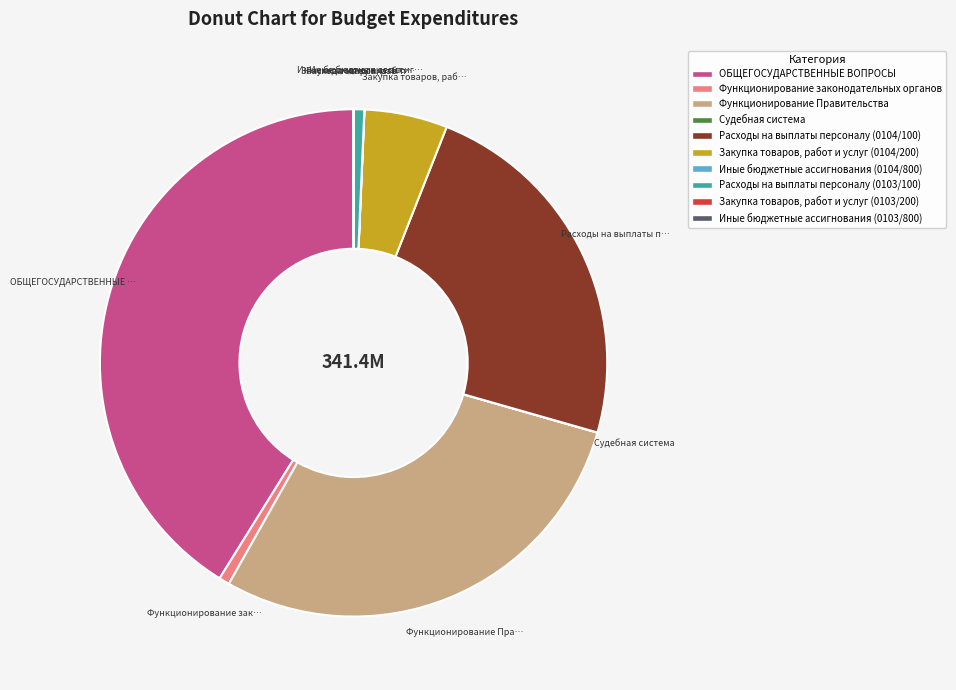

Which category has the biggest portion of the pie?

ОБЩЕГОСУДАРСТВЕННЫЕ ВОПРОСЫ